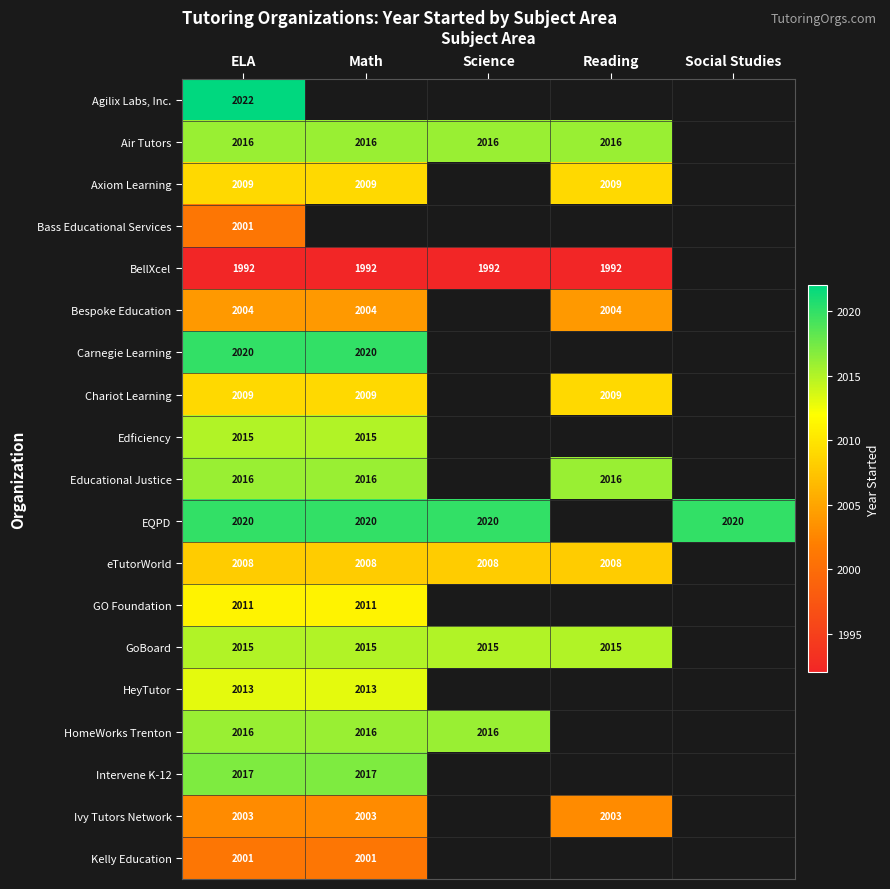

True or false: Axiom Learning has a value of 935.9 at Reading.

False